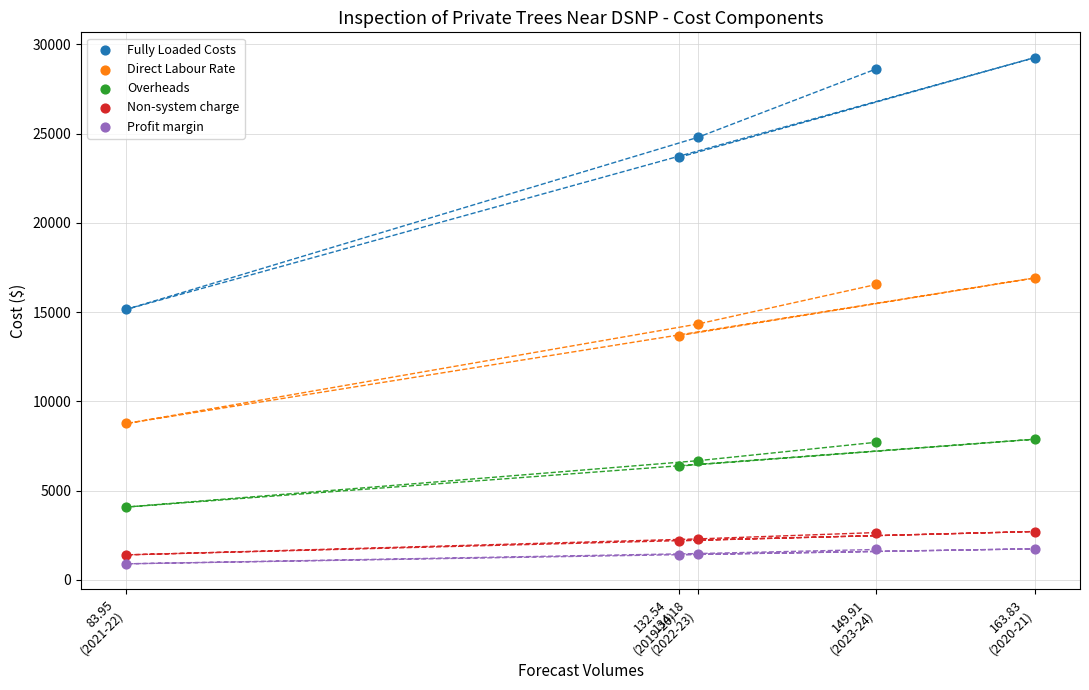

Which series has the widest spread of Y values?

Fully Loaded Costs